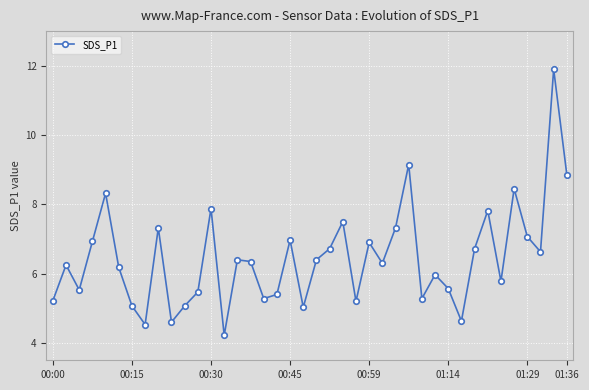

What is the minimum value shown in the chart?

4.2